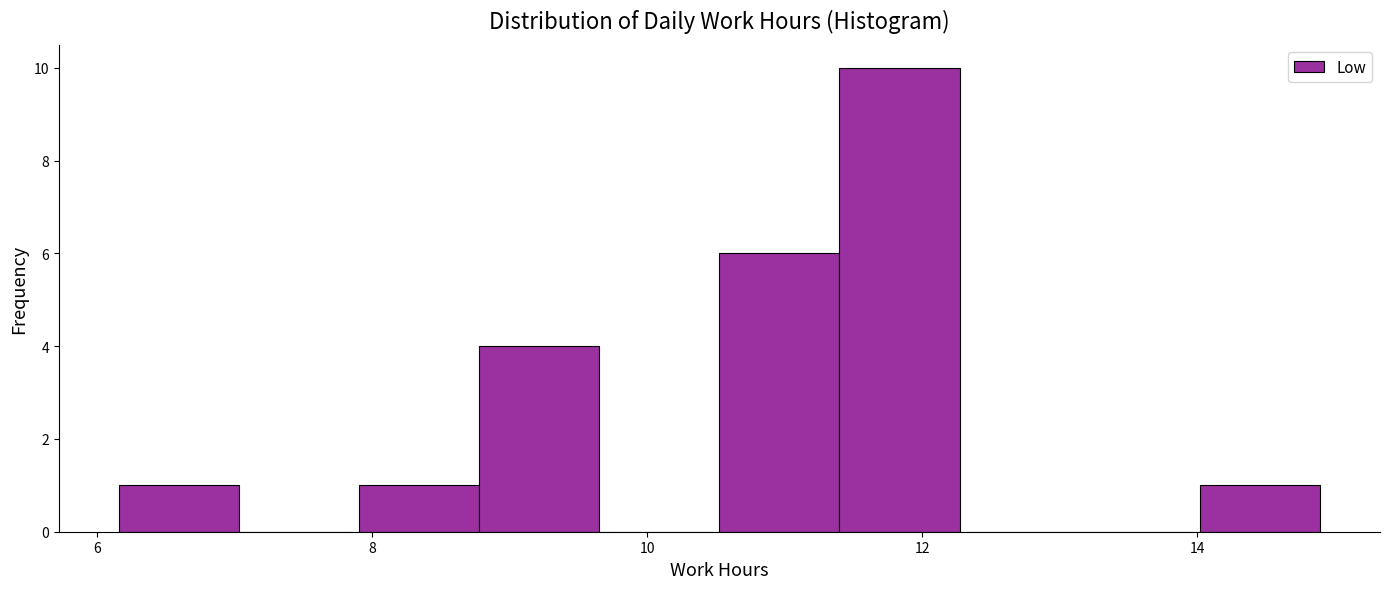

Reading left to right, transcribe this chart: for each bar, give the range it covers on the x-axis and its height. Neither the bar edges nor the heights are printed on the chart, so give them approximately, as read against the axes.

6.2 to 7.0: 1
7.0 to 8.0: 0
8.0 to 8.8: 1
8.8 to 9.6: 4
9.6 to 10.6: 0
10.6 to 11.4: 6
11.4 to 12.2: 10
12.2 to 13.2: 0
13.2 to 14.0: 0
14.0 to 14.8: 1